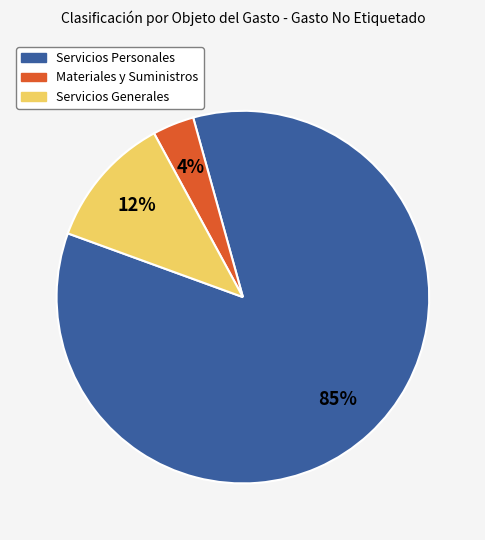

Rank the categories by value from lowest to highest.

Materiales y Suministros, Servicios Generales, Servicios Personales